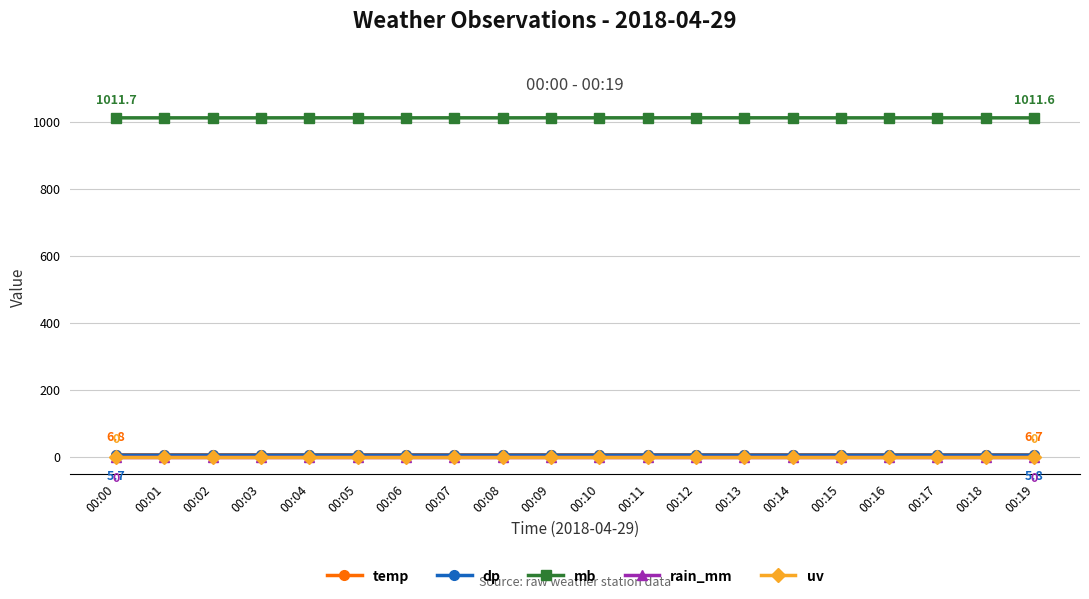

What is the value of the mb point at the 17th from the left?

1011.7